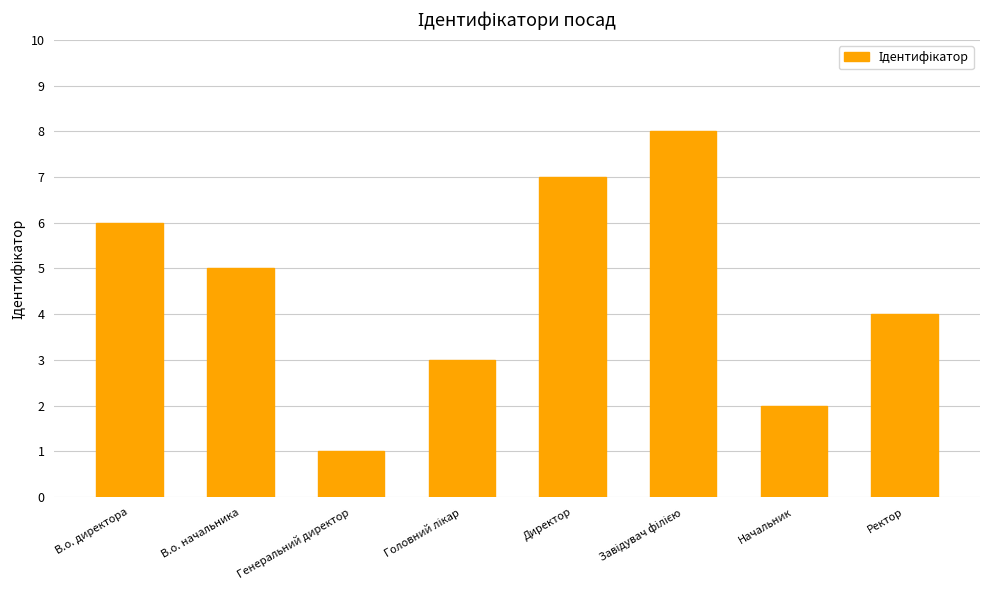

What is the minimum value shown in the chart?

1